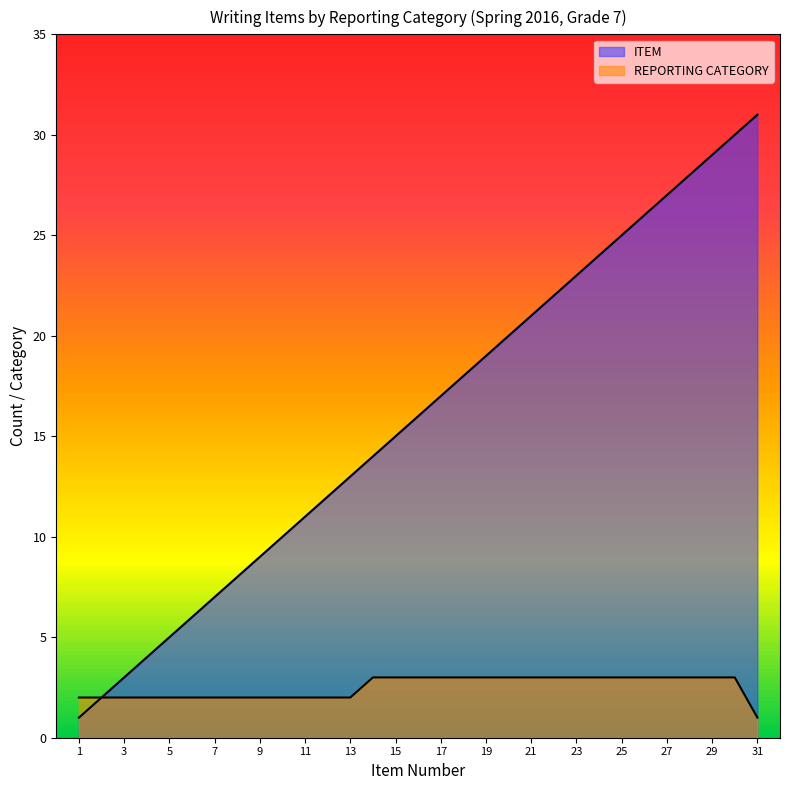

True or false: ITEM and REPORTING CATEGORY intersect in this chart.

False